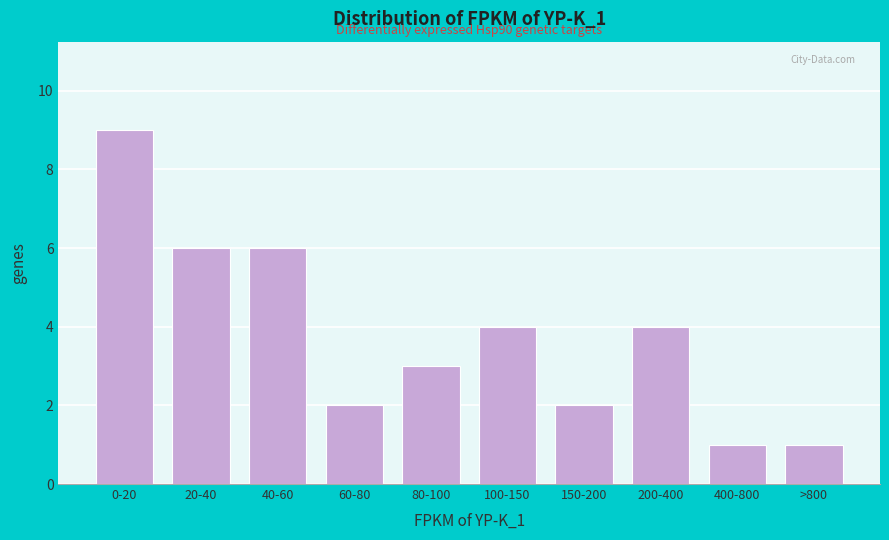

Reading left to right, what are all the values shown in this chart?

0-20=9	20-40=6	40-60=6	60-80=2	80-100=3	100-150=4	150-200=2	200-400=4	400-800=1	>800=1